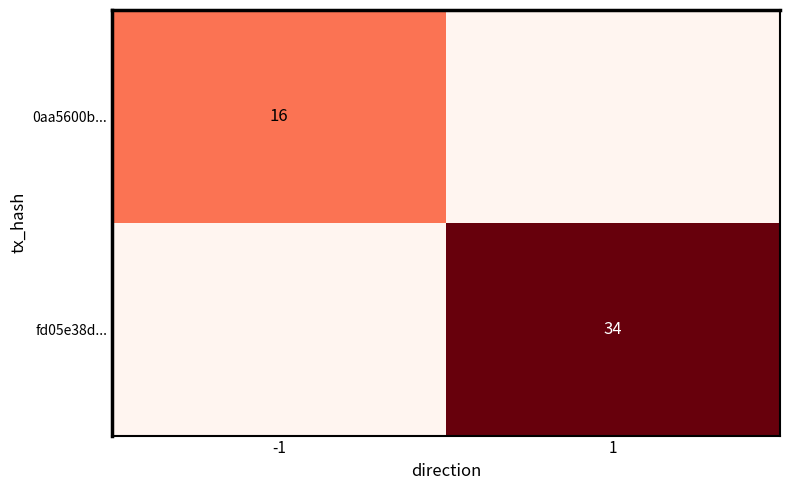

What is the spread (max minus min) of values at 1?

34